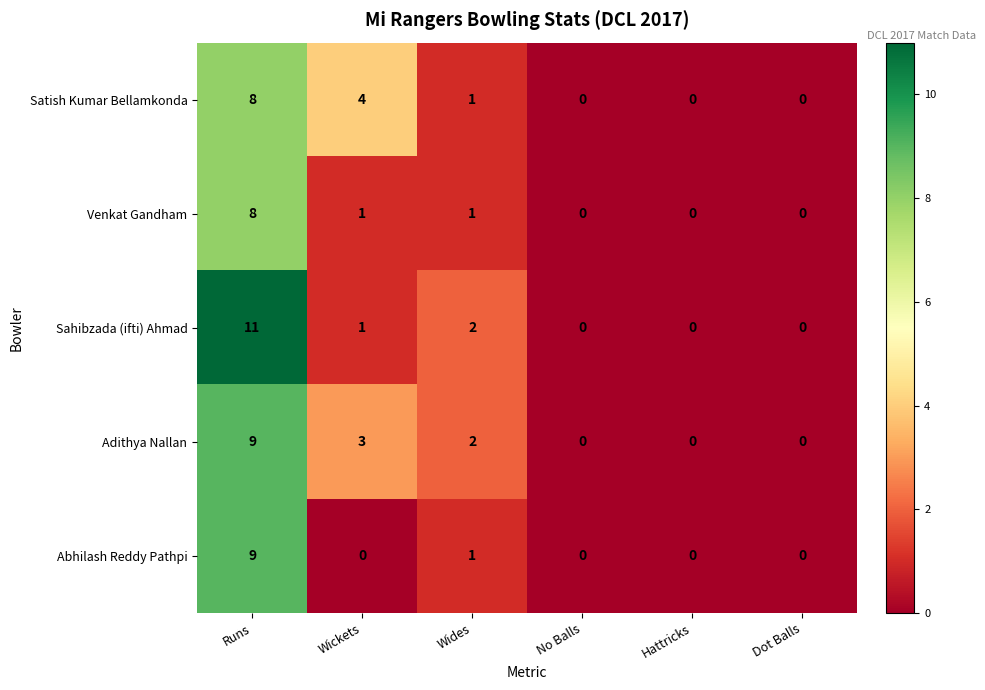

Reading left to right, what are all the values shown in this chart?

Satish Kumar Bellamkonda: 8	4	1	0	0	0
Venkat Gandham: 8	1	1	0	0	0
Sahibzada (ifti) Ahmad: 11	1	2	0	0	0
Adithya Nallan: 9	3	2	0	0	0
Abhilash Reddy Pathpi: 9	0	1	0	0	0